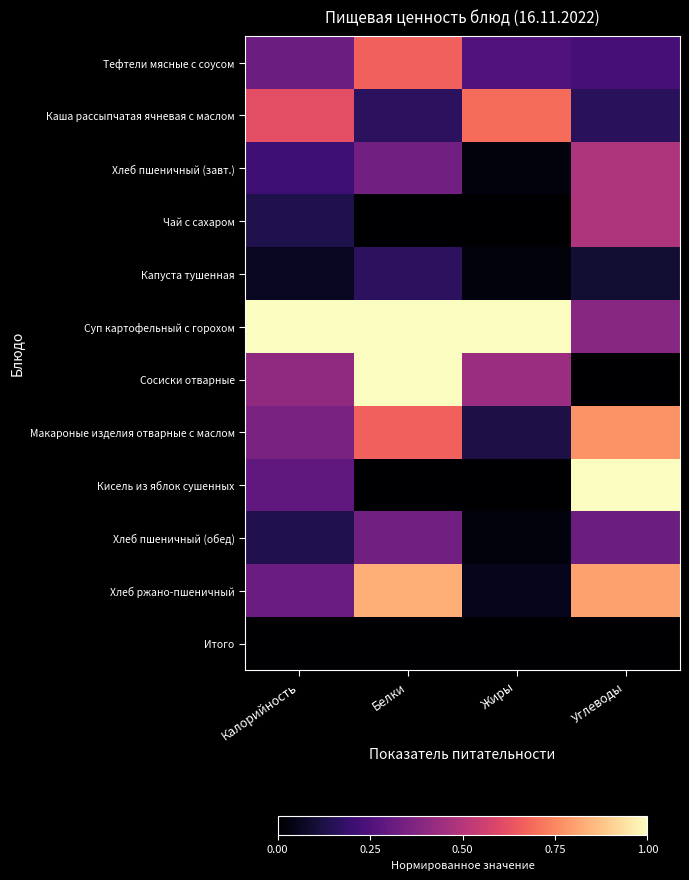

At which category does the chart reach its minimum across all series?

Белки